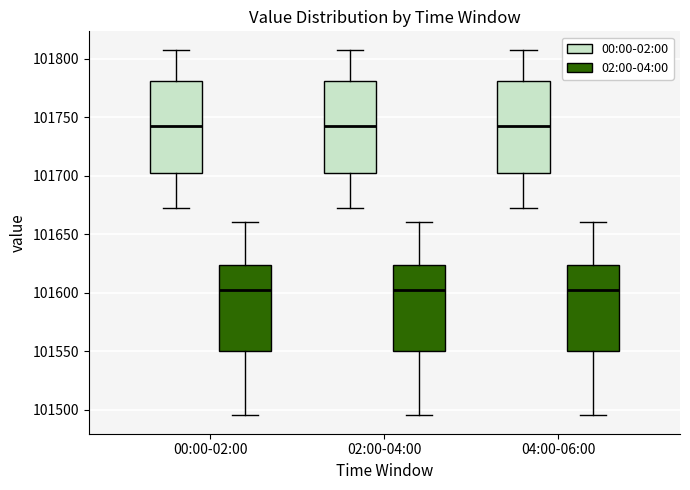

Reading left to right, transcribe this box plot: for each box, give where its median line is, the range the box spans, and where its two whiskers end, as read against the y-axis. The values are not printed on the chart, so give them approximately, as read against the axis.

00:00-02:00 (00:00-02:00): median 101745, box 101700 to 101780, whiskers 101670 to 101810
00:00-02:00 (02:00-04:00): median 101600, box 101550 to 101625, whiskers 101495 to 101660
02:00-04:00 (00:00-02:00): median 101745, box 101700 to 101780, whiskers 101670 to 101810
02:00-04:00 (02:00-04:00): median 101600, box 101550 to 101625, whiskers 101495 to 101660
04:00-06:00 (00:00-02:00): median 101745, box 101700 to 101780, whiskers 101670 to 101810
04:00-06:00 (02:00-04:00): median 101600, box 101550 to 101625, whiskers 101495 to 101660